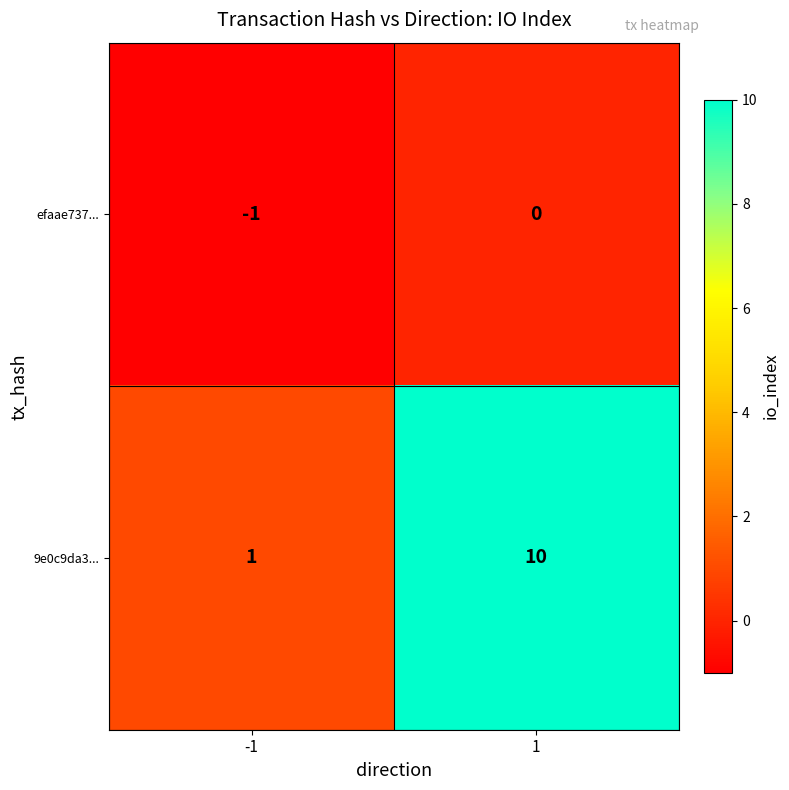

What is the difference between the highest and lowest values at -1?

2